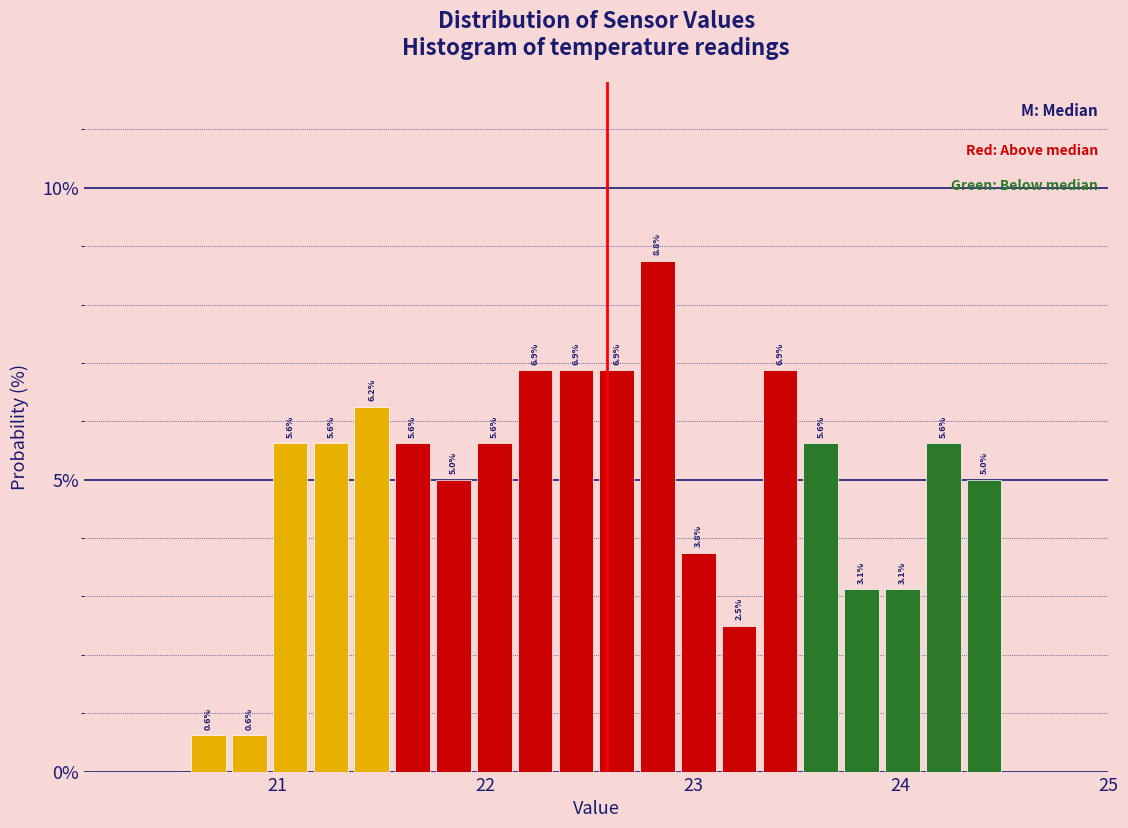

Around what value on the x-axis is the tallest bar? Give the approximate position of its centre, as read against the axis.

22.8